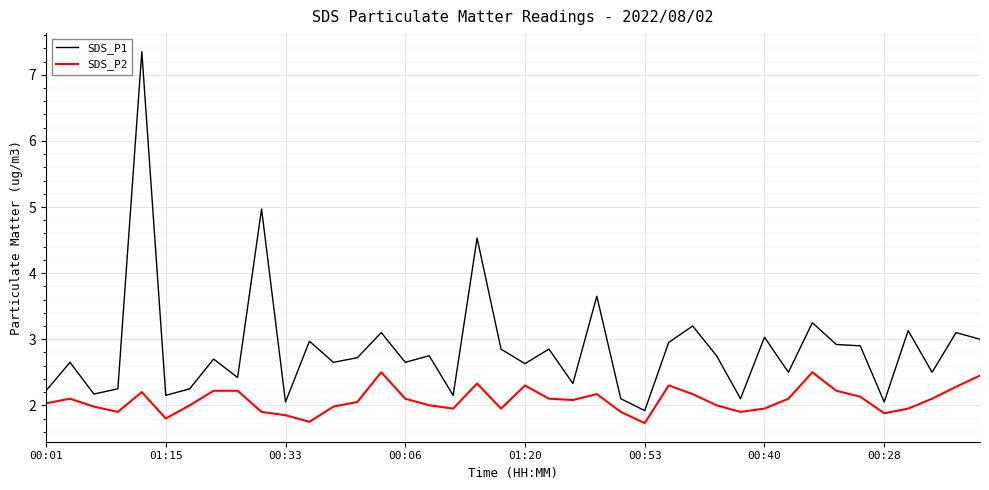

Rank the series by their maximum value, from highest to lowest.

SDS_P1, SDS_P2